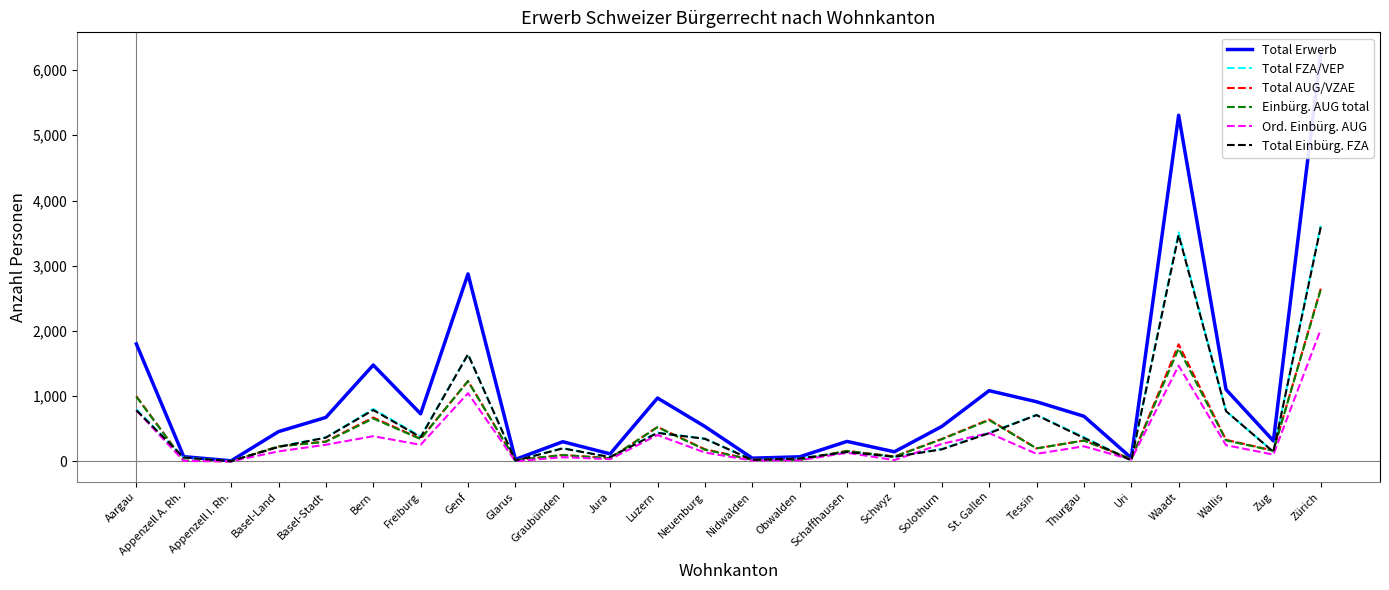

What is the average value of the Einbürg. AUG total series?

435